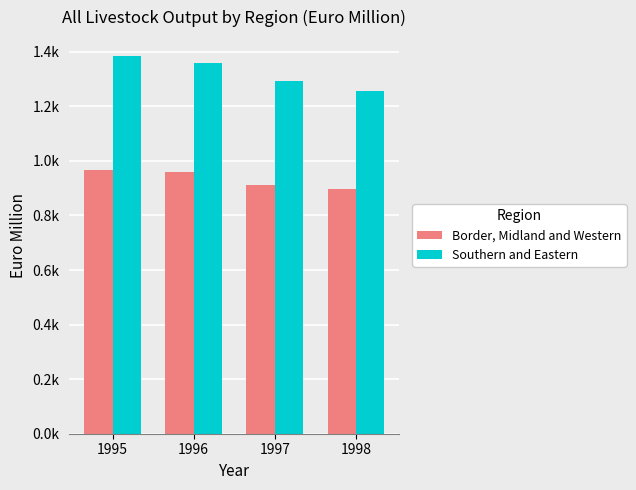

Does the chart contain any negative values?

No